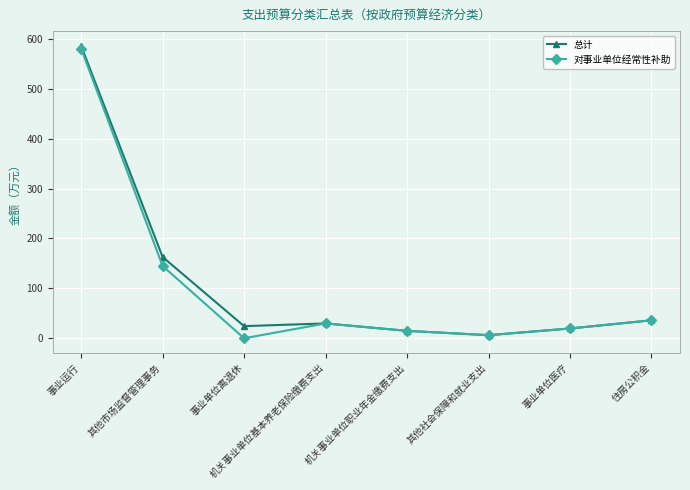

How many data points does each series have?

8